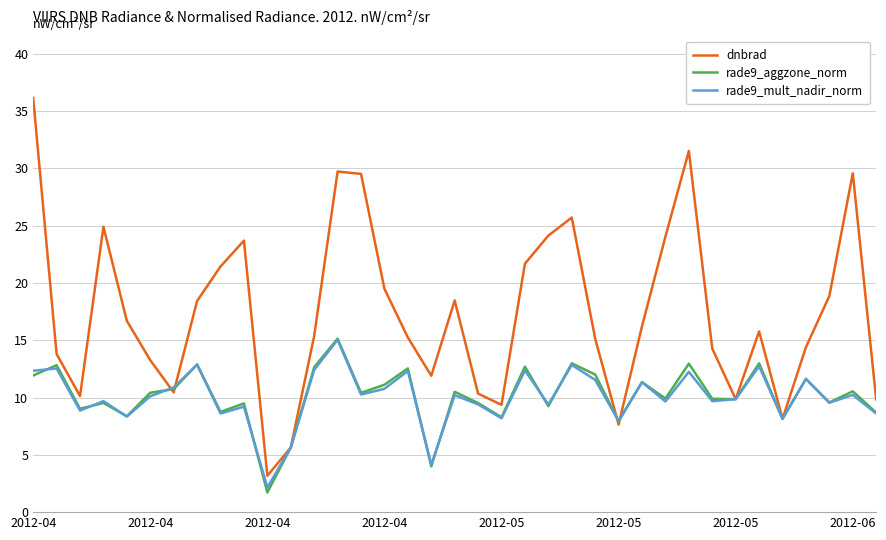

Does the chart display data point markers on the line(s)?

No